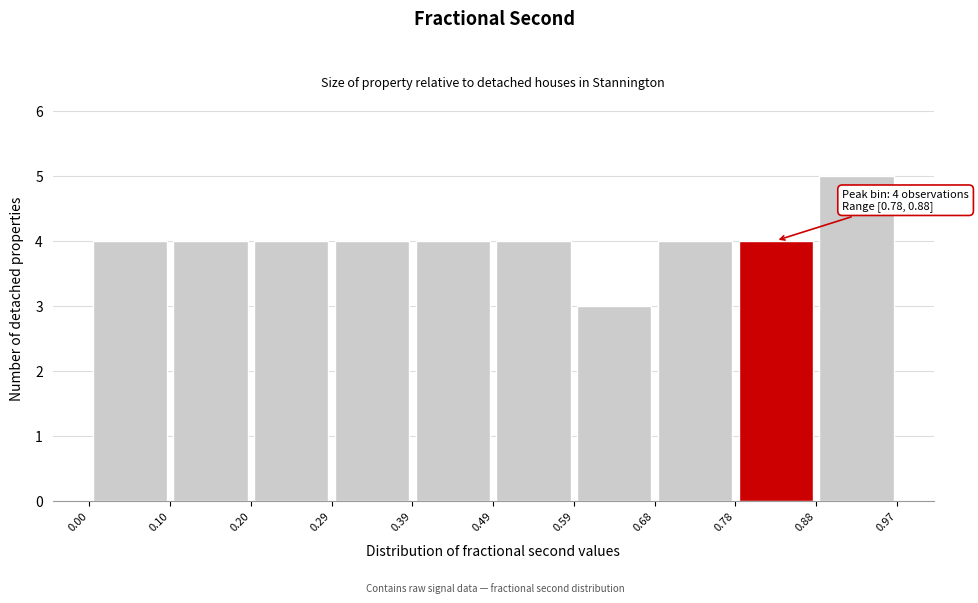

Which range on the x-axis has the tallest bar?

0.88 to 0.97